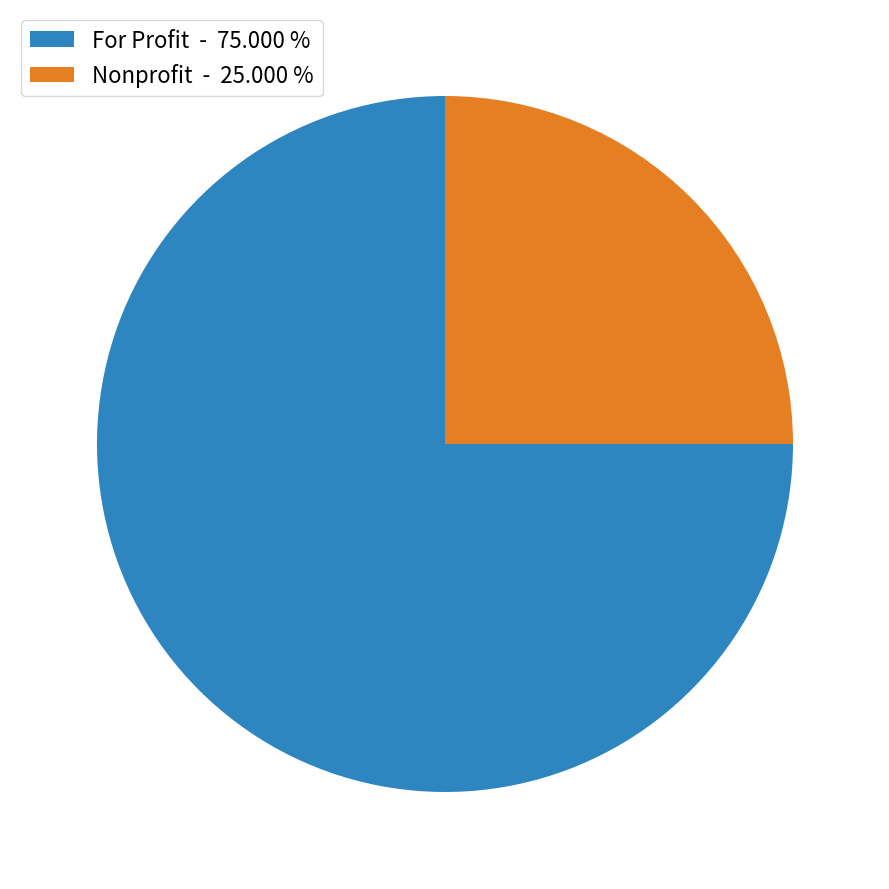

Which category has the biggest portion of the pie?

For Profit